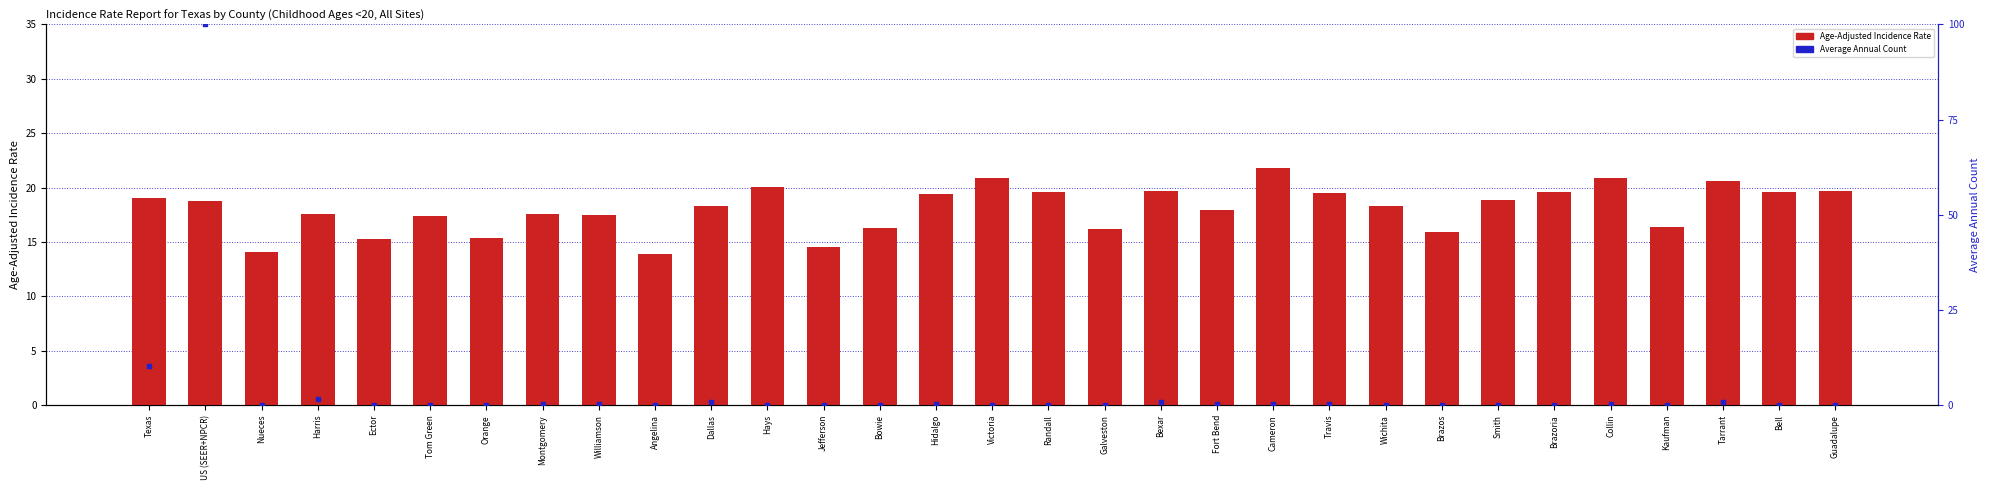

At how many categories does at least one series exceed 29?

1